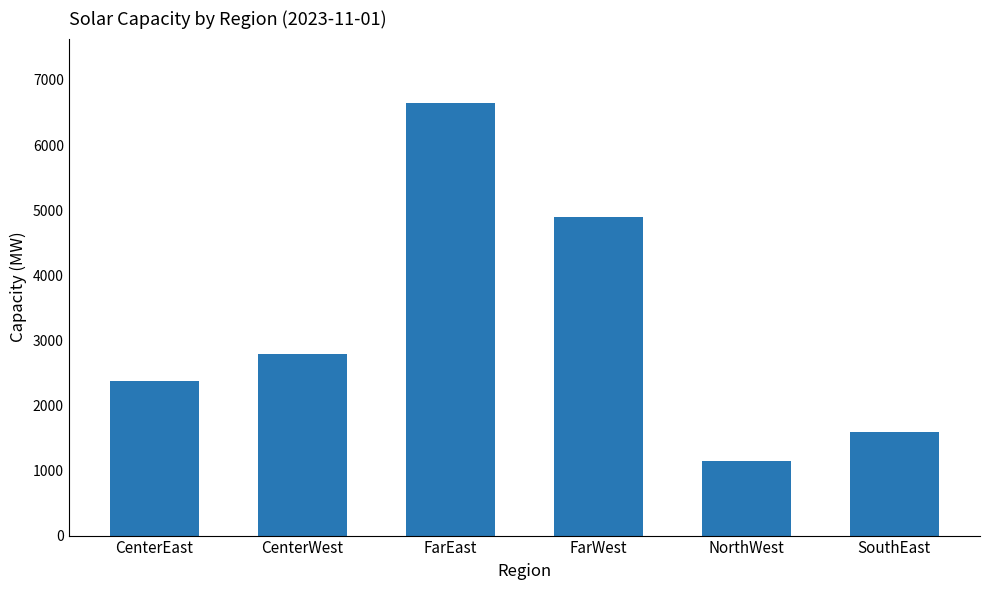

What is the value of the 1st bar from the left?

2381